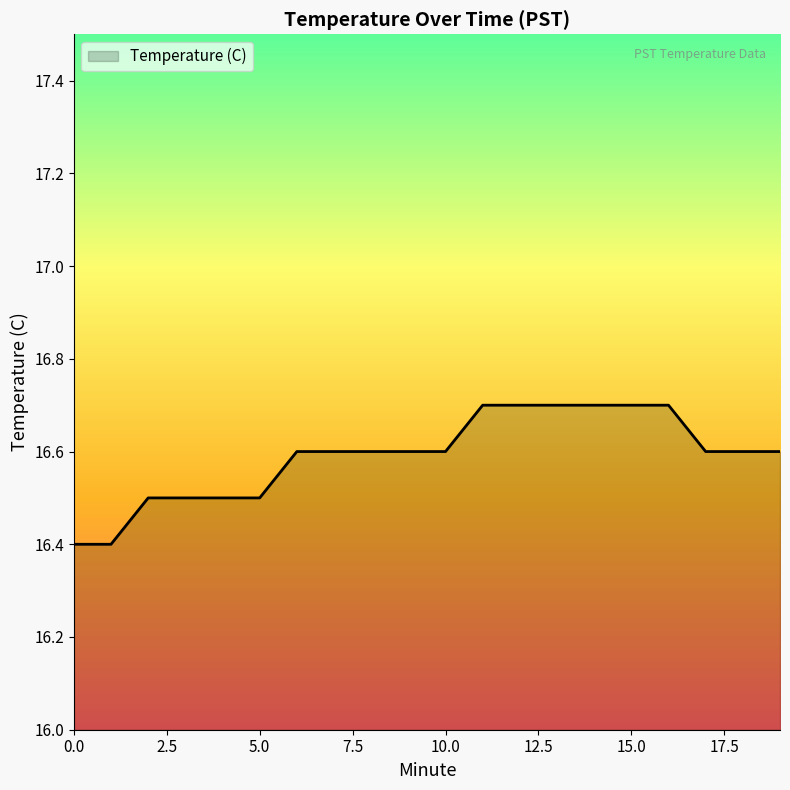

What is the smallest value displayed?

16.4